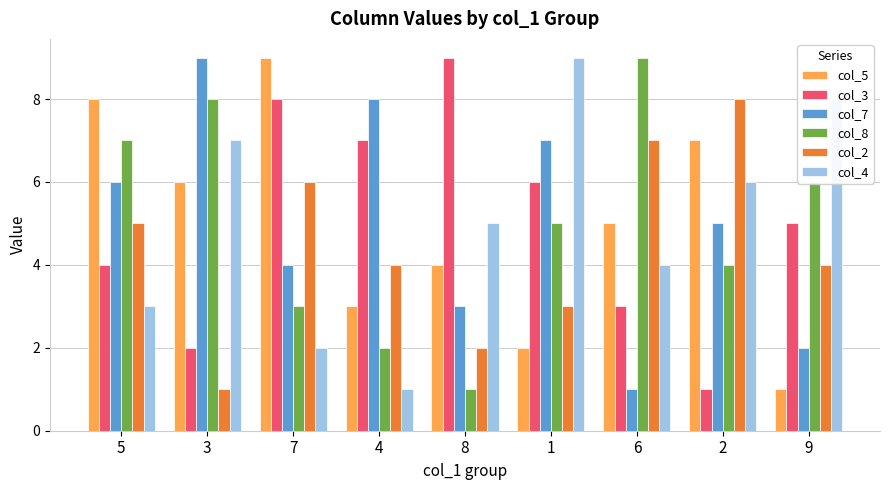

What is the difference between the second highest and second lowest values in the col_8 series?

6